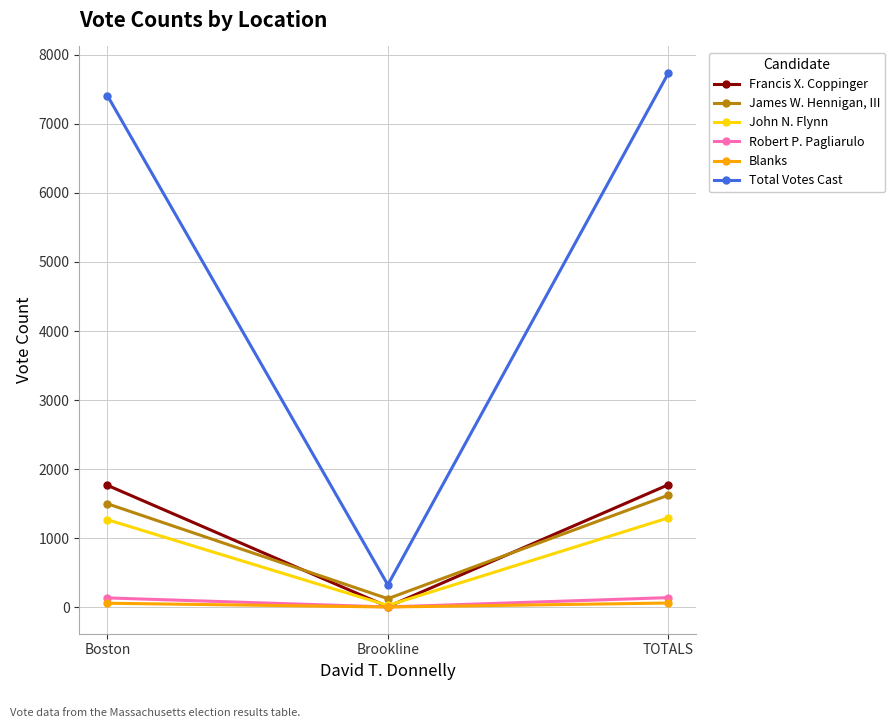

At which category does the chart reach its peak across all series?

TOTALS